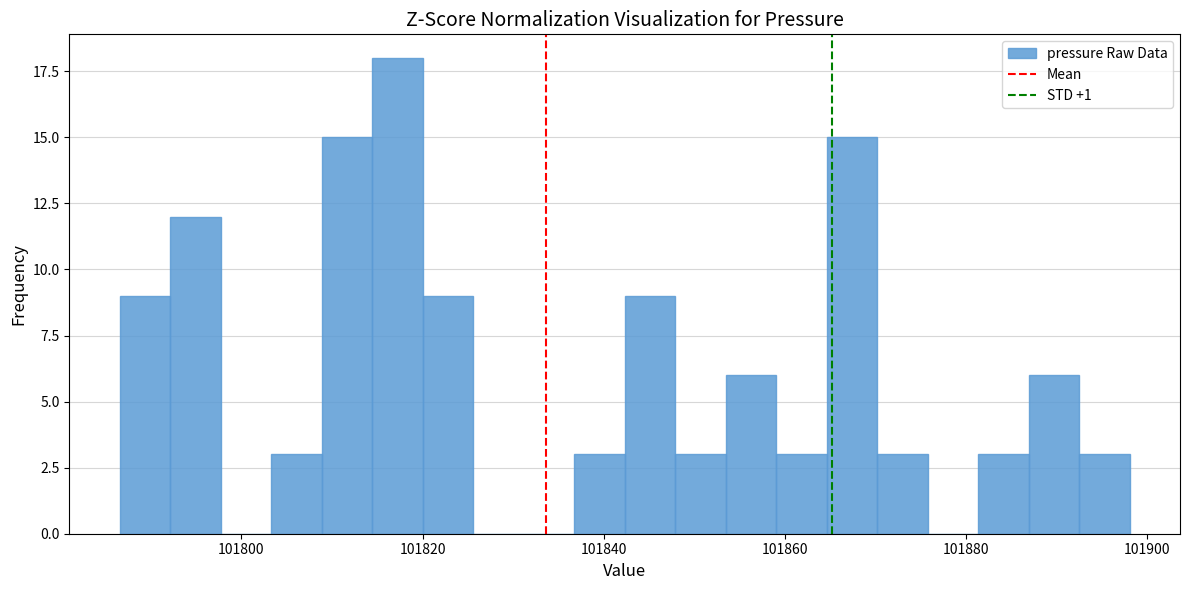

Read against the x-axis, roughly where is the centre of the tallest bar?

101818